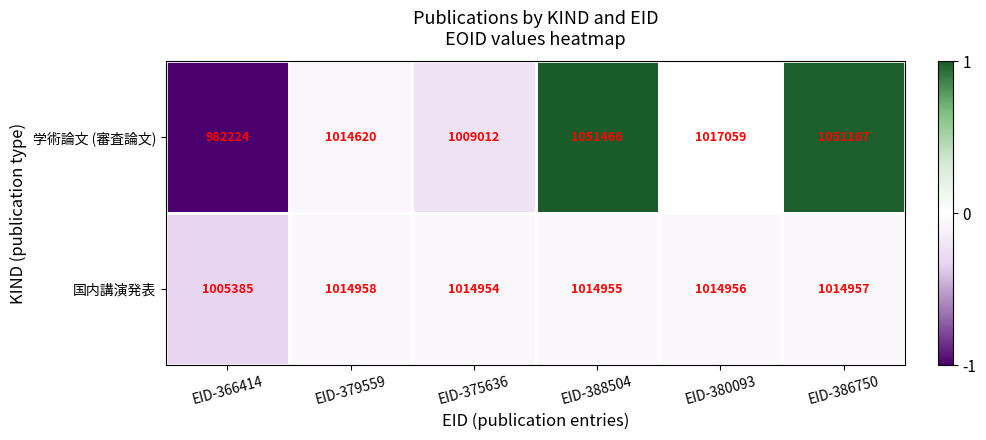

At EID-375636, list the series in order from largest to smallest.

国内講演発表, 学術論文 (審査論文)